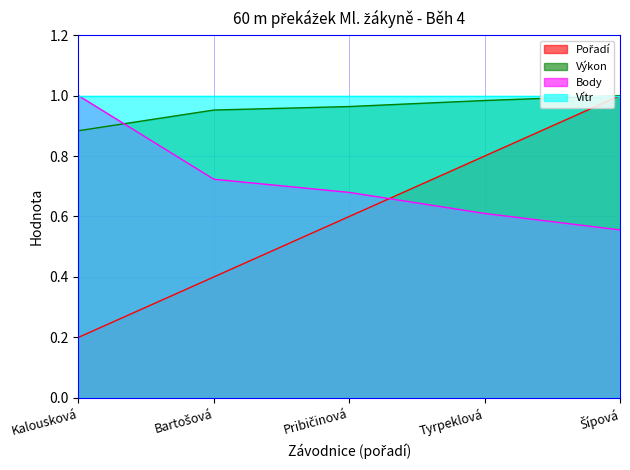

Which has a higher value, Tyrpeklová or Bartošová?

Tyrpeklová